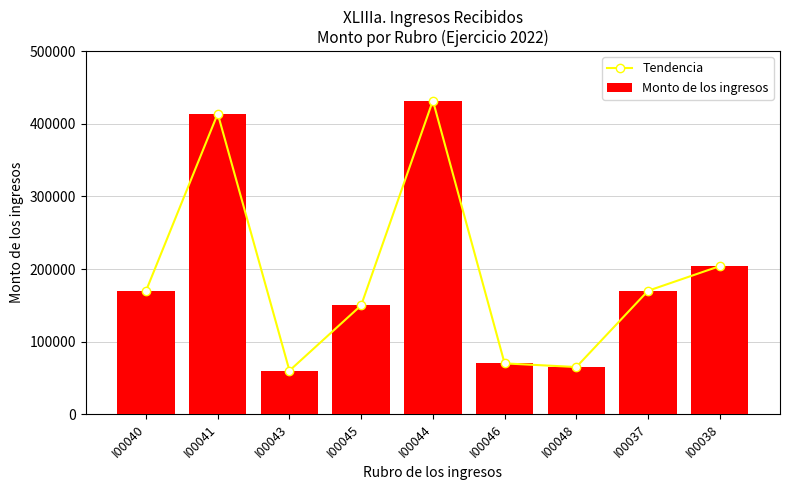

What is the maximum value for Tendencia?

432000